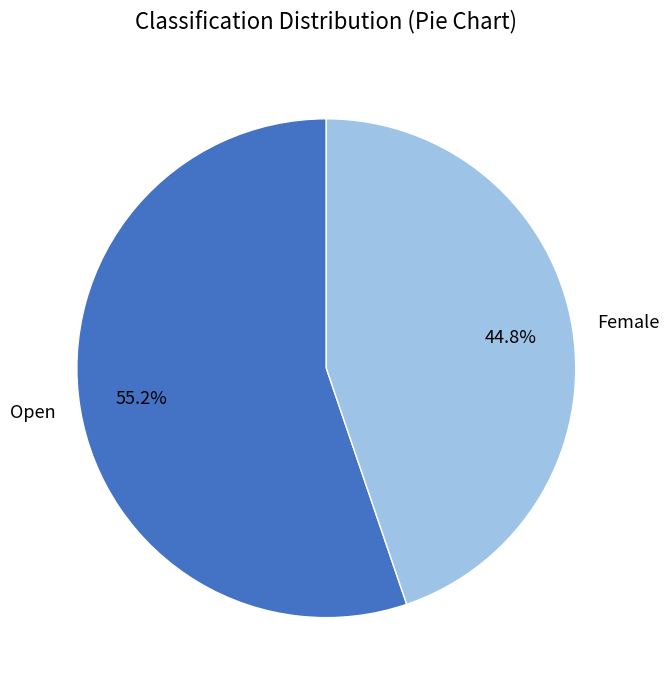

What is the largest slice in the pie chart?

Open